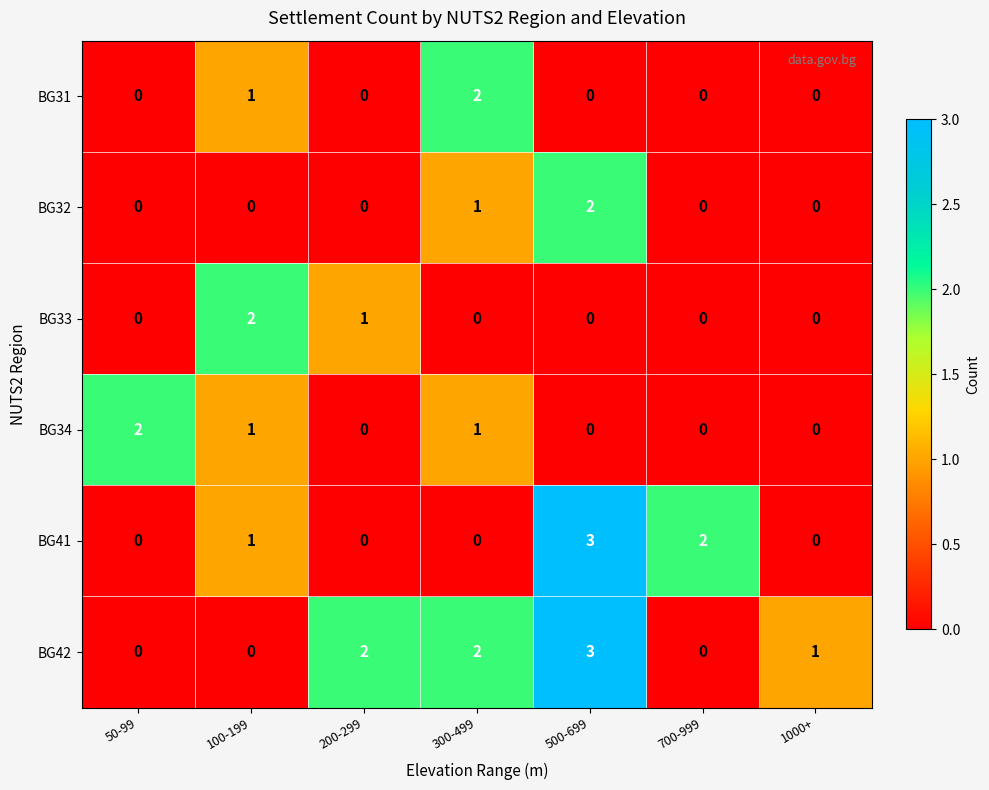

How many categories are shown in the chart?

7